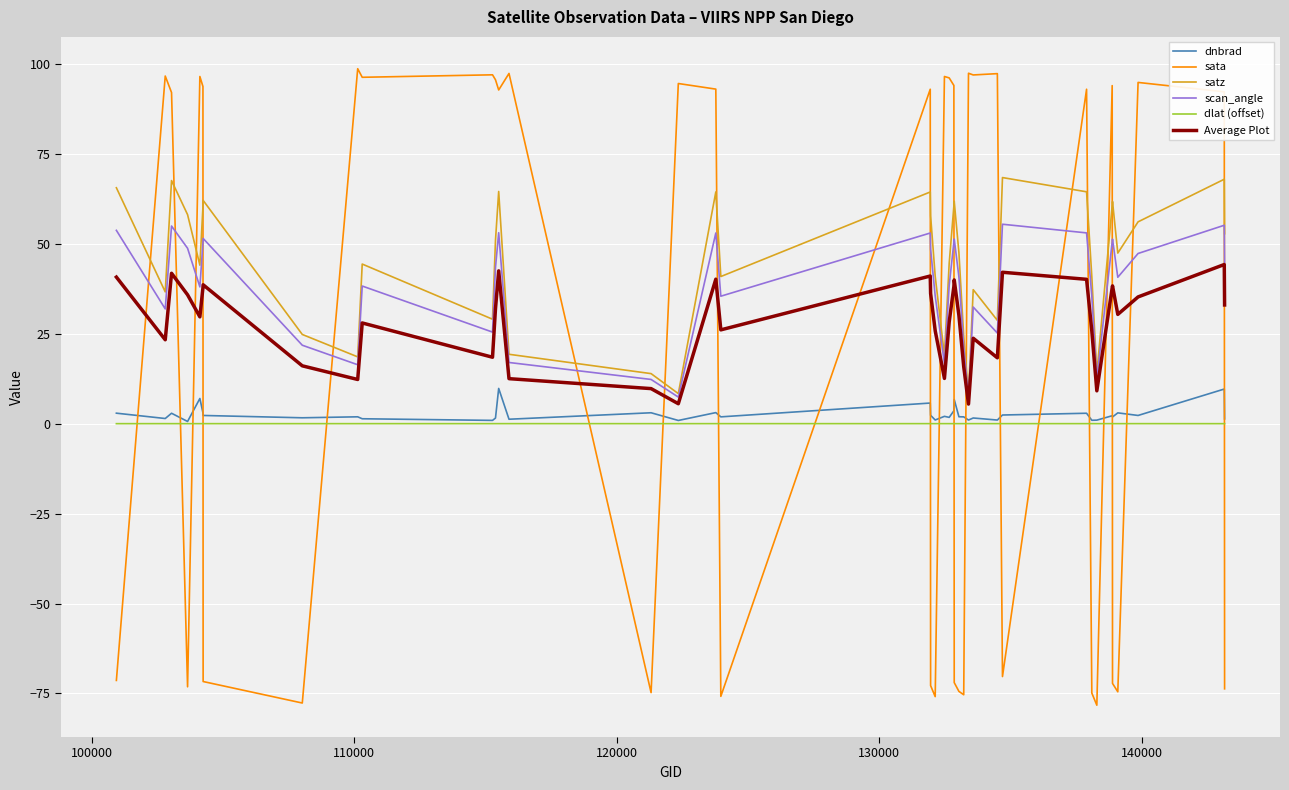

List the series in order of their peak value, highest first.

sata, satz, scan_angle, Average Plot, dnbrad, dlat (offset)